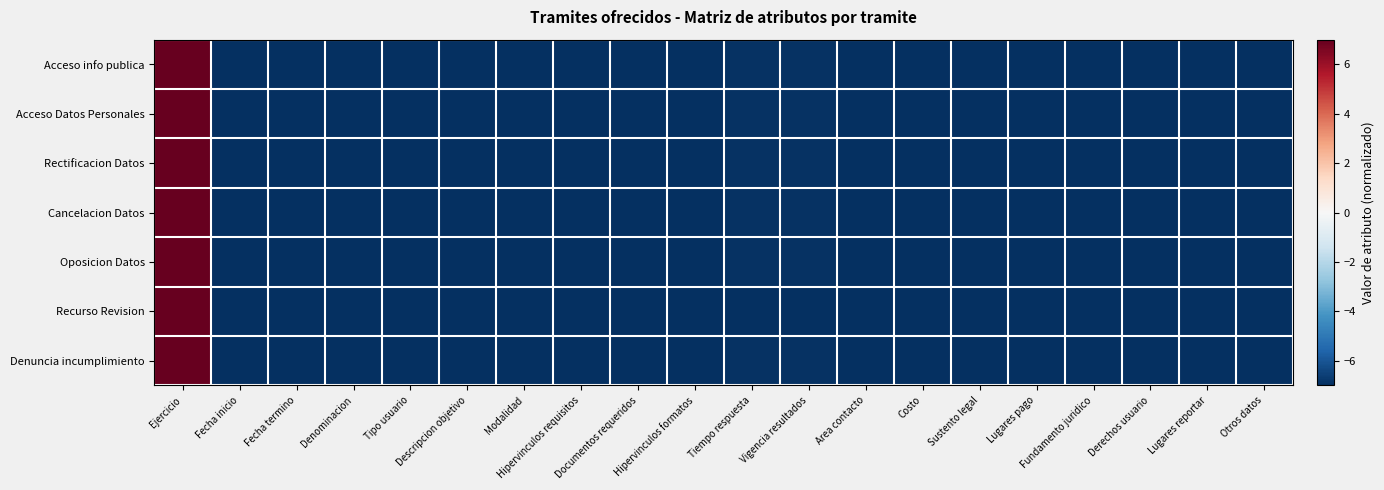

At which category is the sum across all series the highest?

Ejercicio